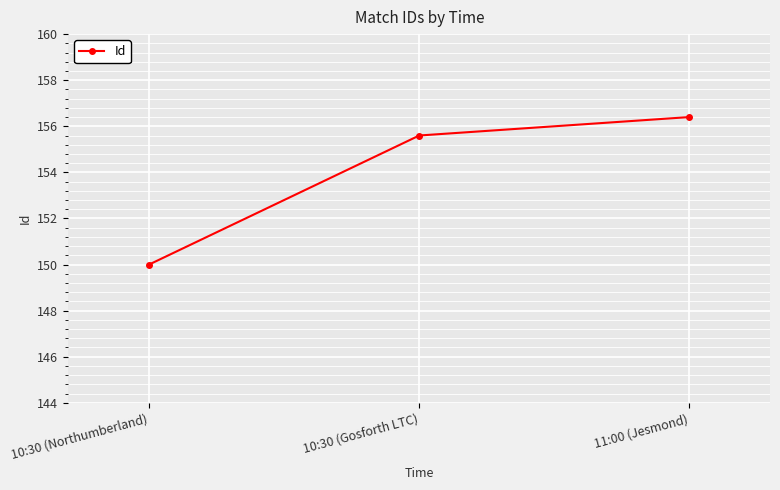

Approximately how many times larger is the value at 10:30 (Gosforth LTC) compared to 10:30 (Northumberland)?

1.1